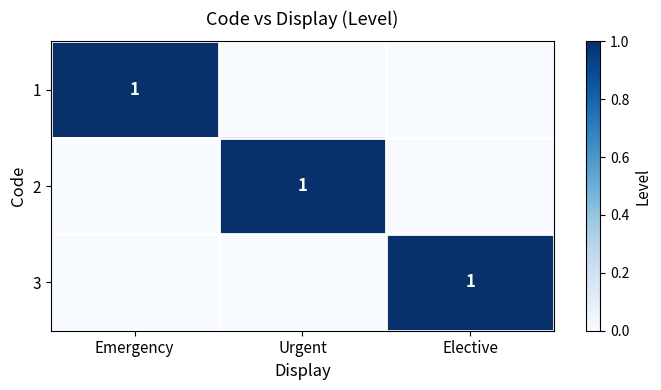

The 2 series shows 1 at Urgent. True or false?

True